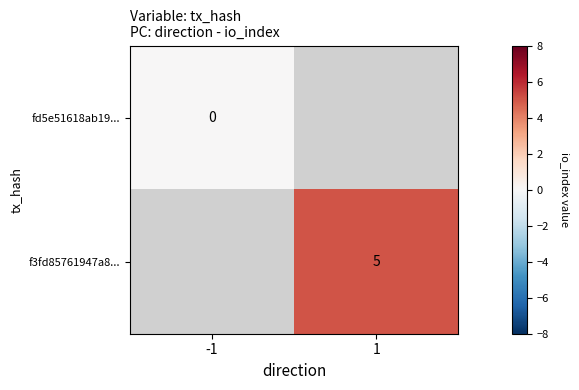

The value of f3fd85761947a8... at 1 is 8. True or false?

False